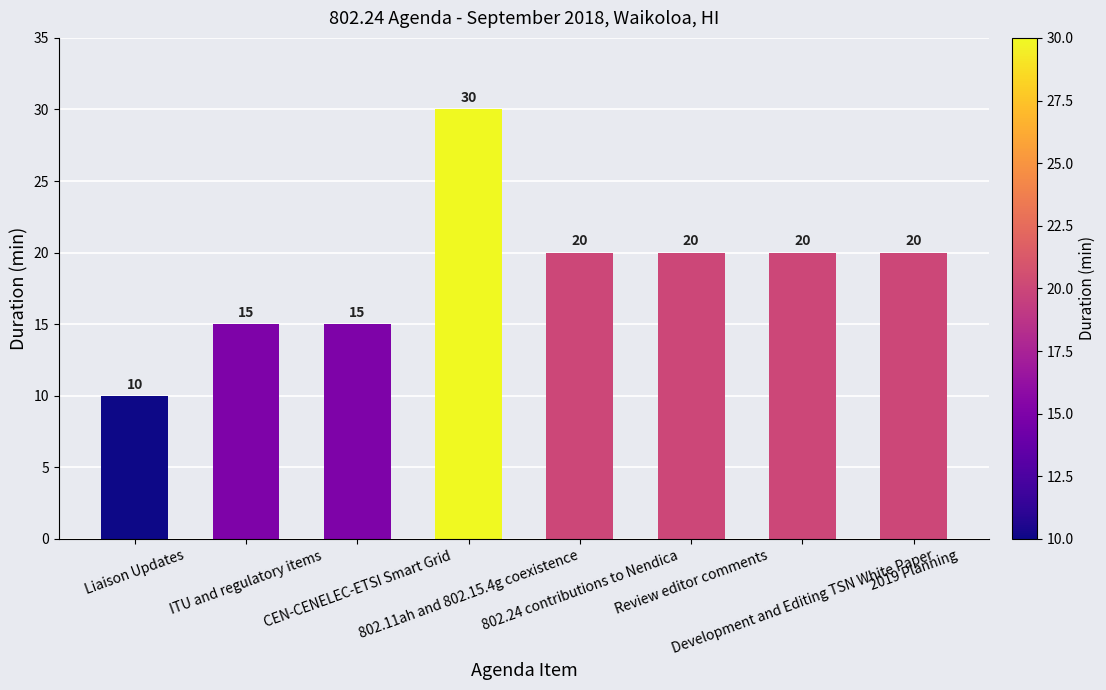

What is the greatest value displayed?

30